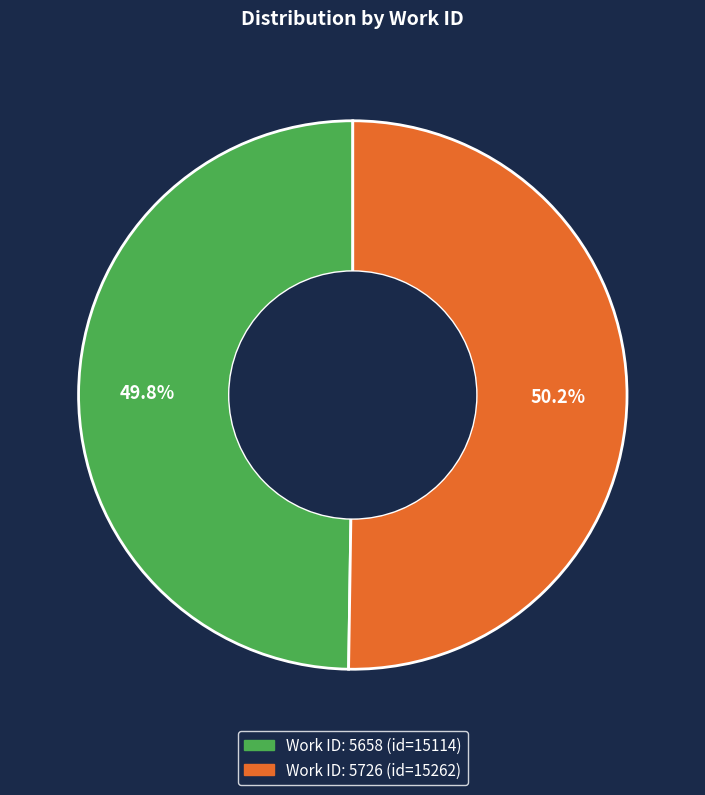

Is there any slice that represents more than half of the pie?

Yes